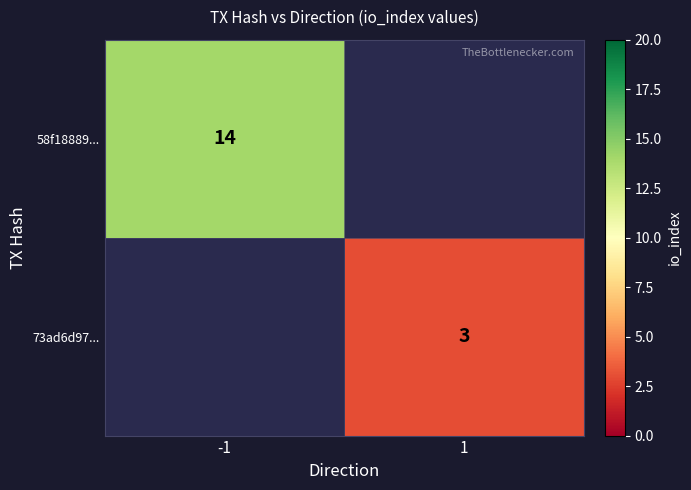

True or false: 73ad6d97... has a value of 4.5 at 1.

False